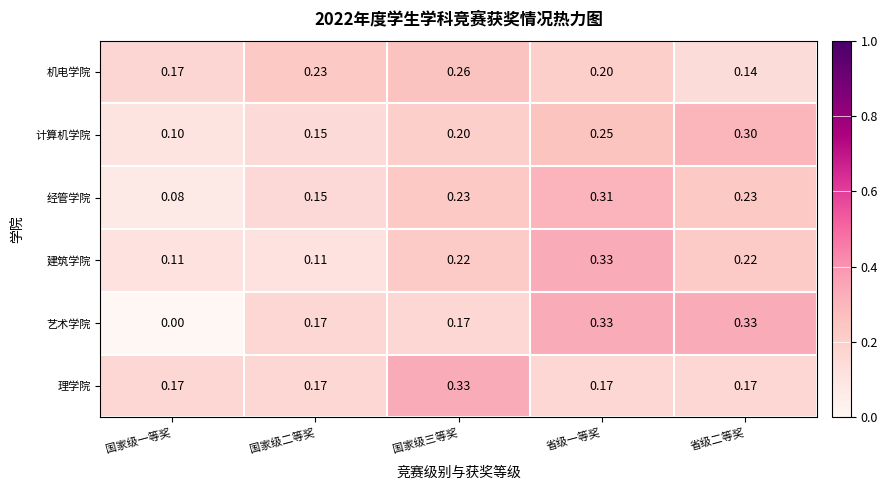

Which category has the lowest value across all series?

国家级一等奖